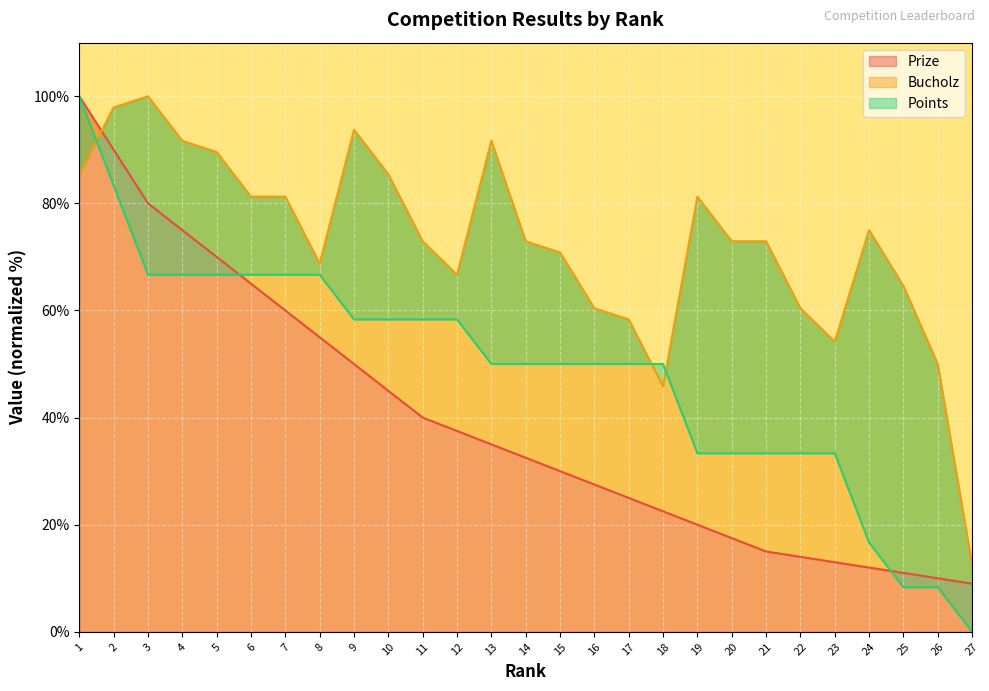

True or false: Bucholz has more than 2 interior local peaks.

True